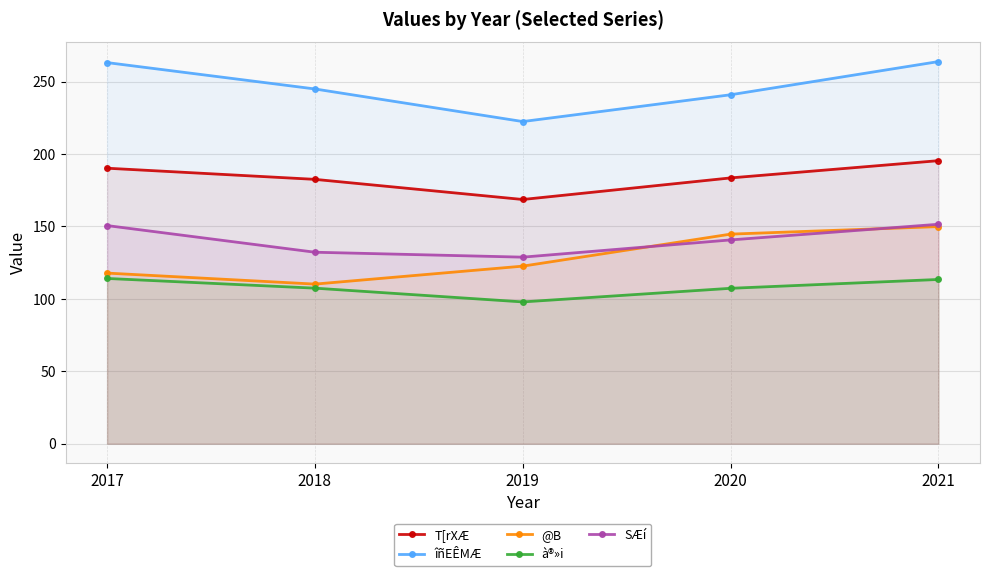

True or false: îñEÊMÆ and @B cross at least once.

False